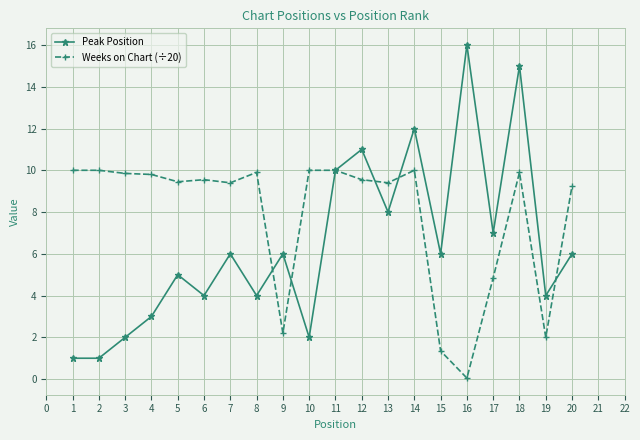

Rank the series at 12 from lowest to highest value.

Weeks on Chart (÷20), Peak Position